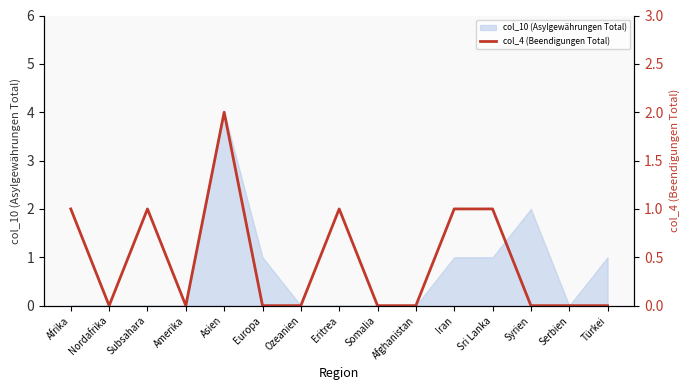

True or false: col_10 (Asylgewährungen Total) has a value of 0 at Nordafrika.

True